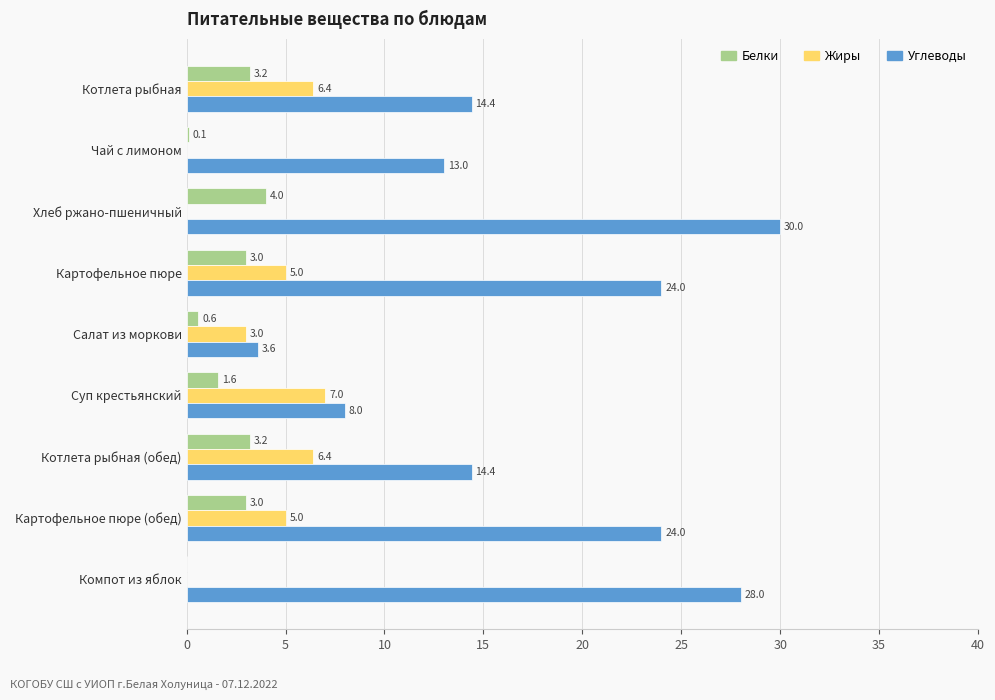

The Белки series shows 0.1 at Чай с лимоном. True or false?

True